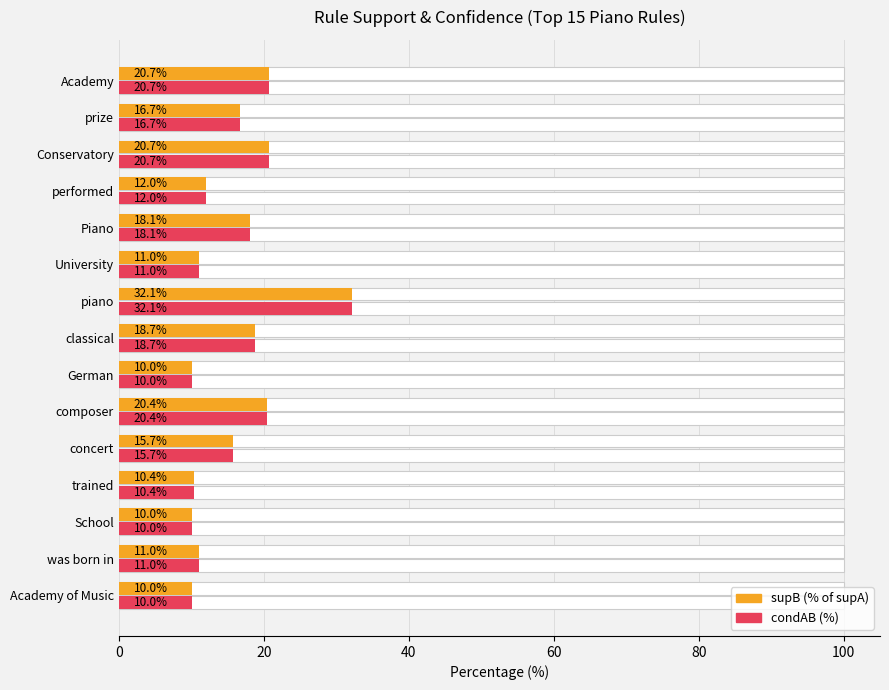

The value of condAB (%) at University is 11.0. True or false?

True